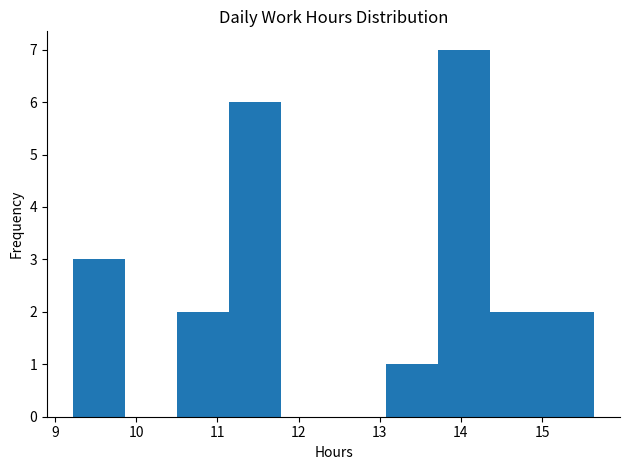

What is the height of the bar covering 10.5 to 11.1 on the x-axis? Neither the bar edges nor the heights are printed on the chart, so give them approximately, as read against the axes.

2